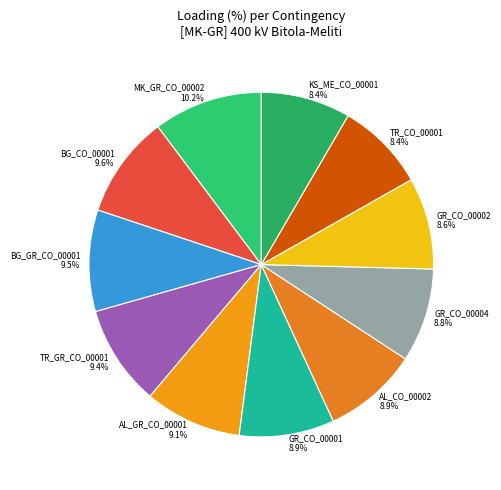

Does any single category account for the majority?

No